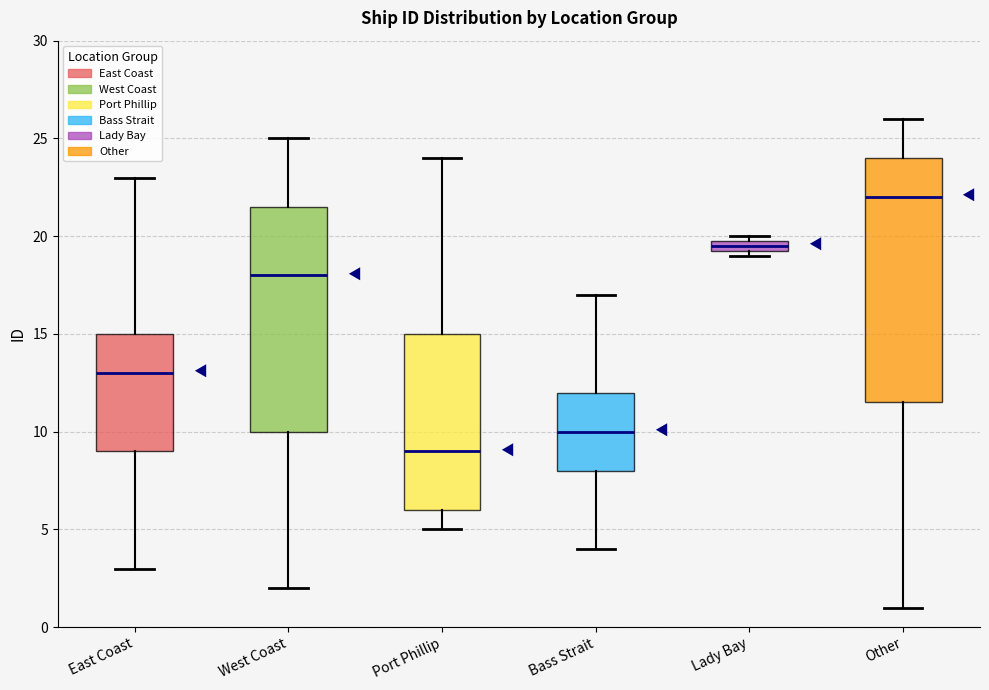

Which box has the lowest median line?

Port Phillip